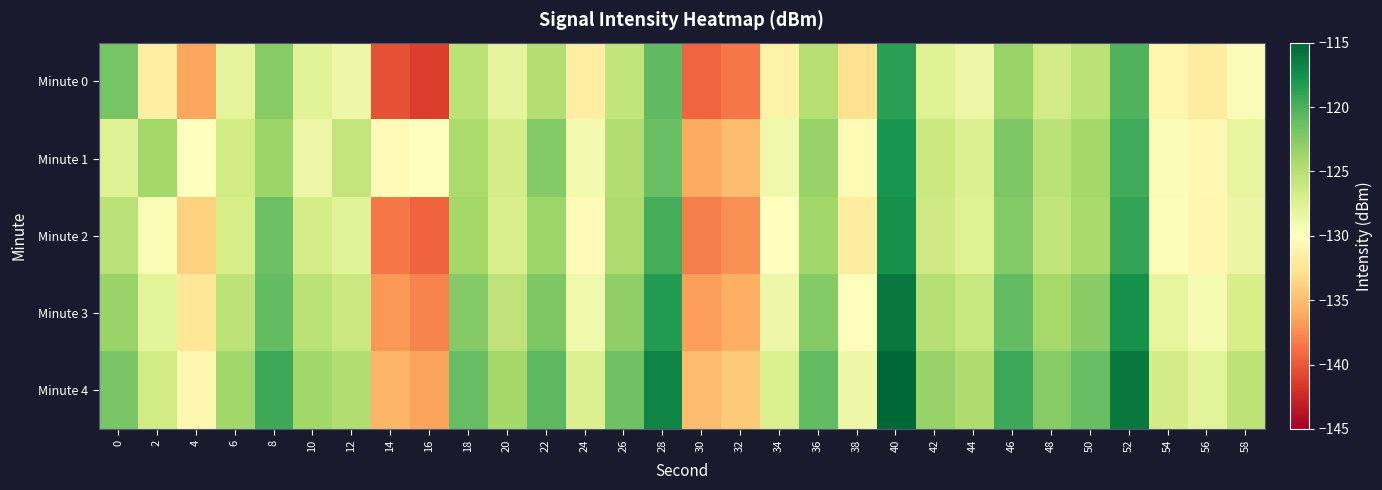

Rank the series by their maximum value, from lowest to highest.

Minute 0, Minute 1, Minute 2, Minute 3, Minute 4